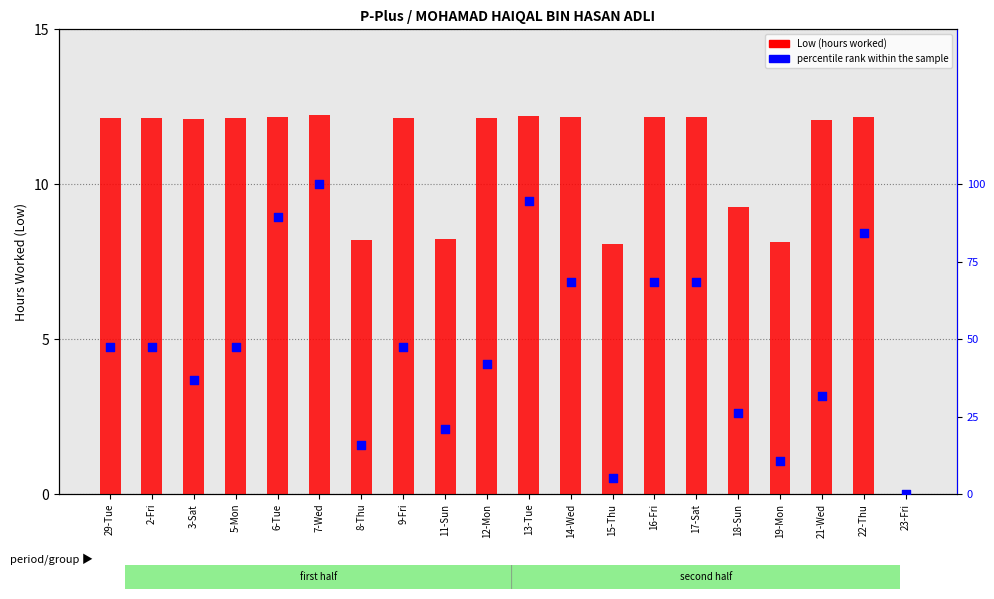

At which category is the sum across all series the highest?

7-Wed